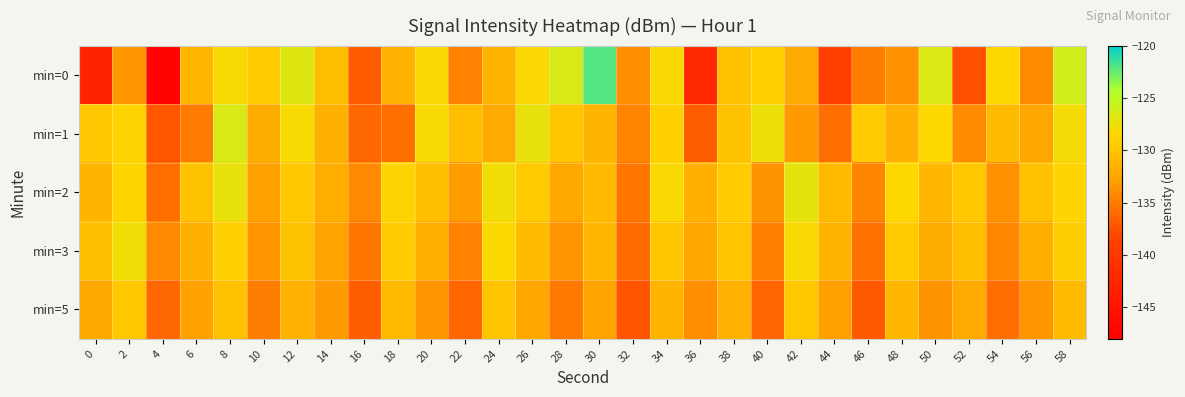

Reading left to right, list all the values displayed in this chart.

min=0: 0=-142.9	2=-133.4	4=-147.5	6=-131.0	8=-128.0	10=-129.5	12=-126.8	14=-130.5	16=-136.9	18=-131.4	20=-128.2	22=-134.6	24=-131.2	26=-128.2	28=-126.4	30=-122.0	32=-133.9	34=-128.1	36=-142.2	38=-130.3	40=-129.1	42=-132.1	44=-138.9	46=-134.8	48=-133.8	50=-126.6	52=-137.5	54=-128.4	56=-134.0	58=-126.1
min=1: 0=-129.7	2=-128.7	4=-137.2	6=-134.9	8=-126.5	10=-132.0	12=-128.1	14=-131.6	16=-136.1	18=-135.7	20=-128.0	22=-130.5	24=-132.1	26=-127.3	28=-129.8	30=-131.2	32=-134.5	34=-128.9	36=-136.7	38=-130.1	40=-127.5	42=-133.2	44=-135.8	46=-129.4	48=-131.6	50=-128.3	52=-134.1	54=-130.7	56=-132.4	58=-127.9
min=2: 0=-131.2	2=-128.5	4=-135.7	6=-130.1	8=-127.3	10=-132.8	12=-129.6	14=-131.9	16=-134.2	18=-128.7	20=-130.4	22=-133.1	24=-127.8	26=-129.5	28=-132.3	30=-130.9	32=-135.4	34=-128.2	36=-131.7	38=-129.3	40=-133.6	42=-127.1	44=-130.8	46=-134.5	48=-128.4	50=-131.0	52=-129.7	54=-133.8	56=-130.2	58=-128.6
min=3: 0=-130.5	2=-127.8	4=-134.2	6=-131.6	8=-128.9	10=-133.4	12=-130.1	14=-132.7	16=-135.3	18=-129.2	20=-131.8	22=-134.6	24=-128.3	26=-130.7	28=-133.5	30=-131.1	32=-136.0	34=-129.8	36=-132.4	38=-130.0	40=-134.7	42=-128.1	44=-131.3	46=-135.6	48=-129.5	50=-132.0	52=-130.6	54=-134.3	56=-131.9	58=-129.1
min=5: 0=-132.3	2=-129.6	4=-136.1	6=-132.8	8=-130.2	10=-134.9	12=-131.5	14=-133.2	16=-136.7	18=-130.8	20=-133.4	22=-136.2	24=-130.0	26=-132.4	28=-135.1	30=-132.7	32=-137.3	34=-131.3	36=-133.9	38=-131.5	40=-136.2	42=-129.7	44=-132.9	46=-137.0	48=-131.1	50=-133.6	52=-132.1	54=-135.8	56=-133.4	58=-130.7